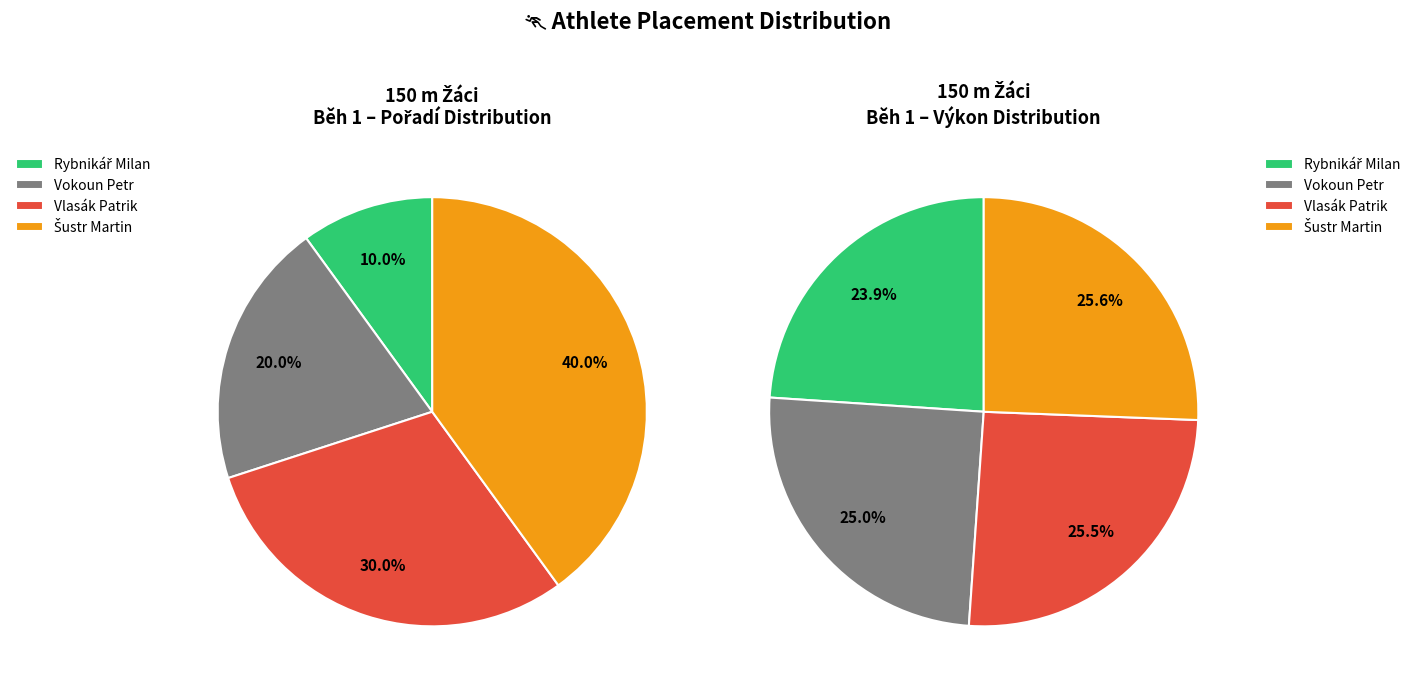

What percentage is the Rybnikář Milan slice, to the nearest percent?

10%